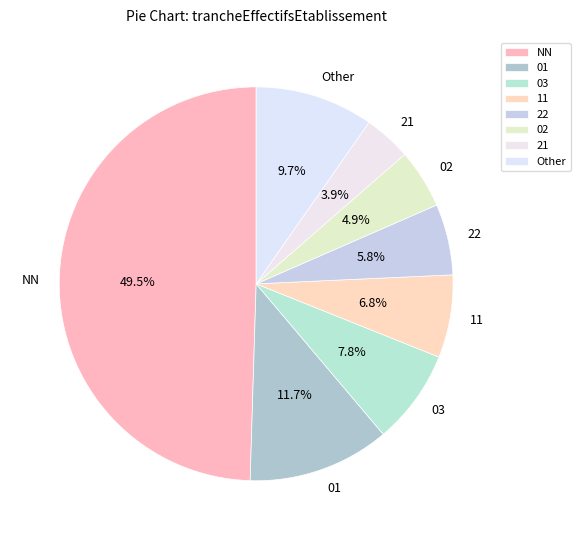

How many slices are in this pie chart?

8